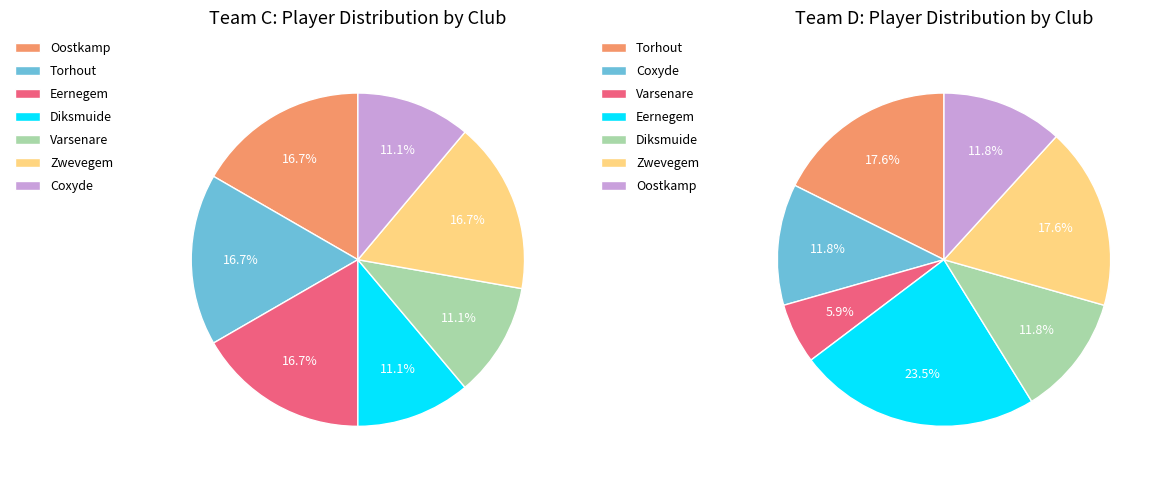

To the nearest percent, what portion does Zwevegem represent?

17%